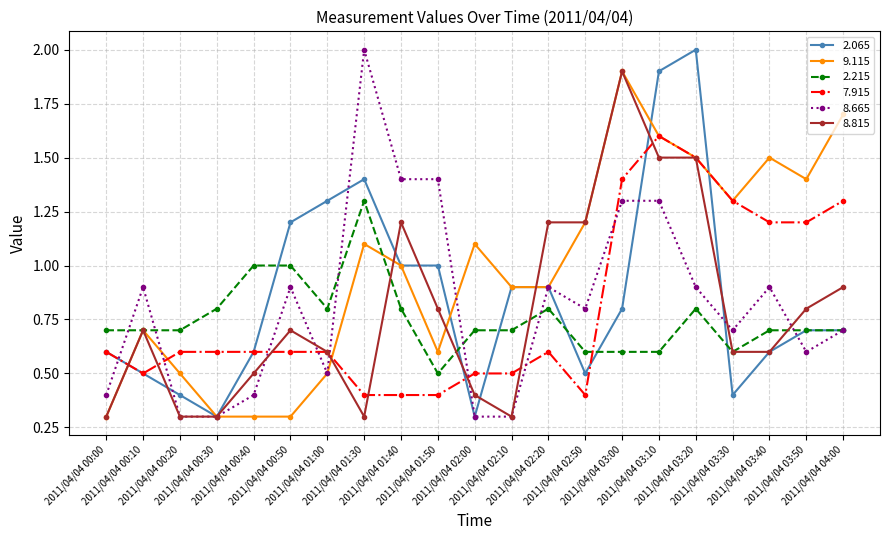

How many lines are shown in the chart?

6